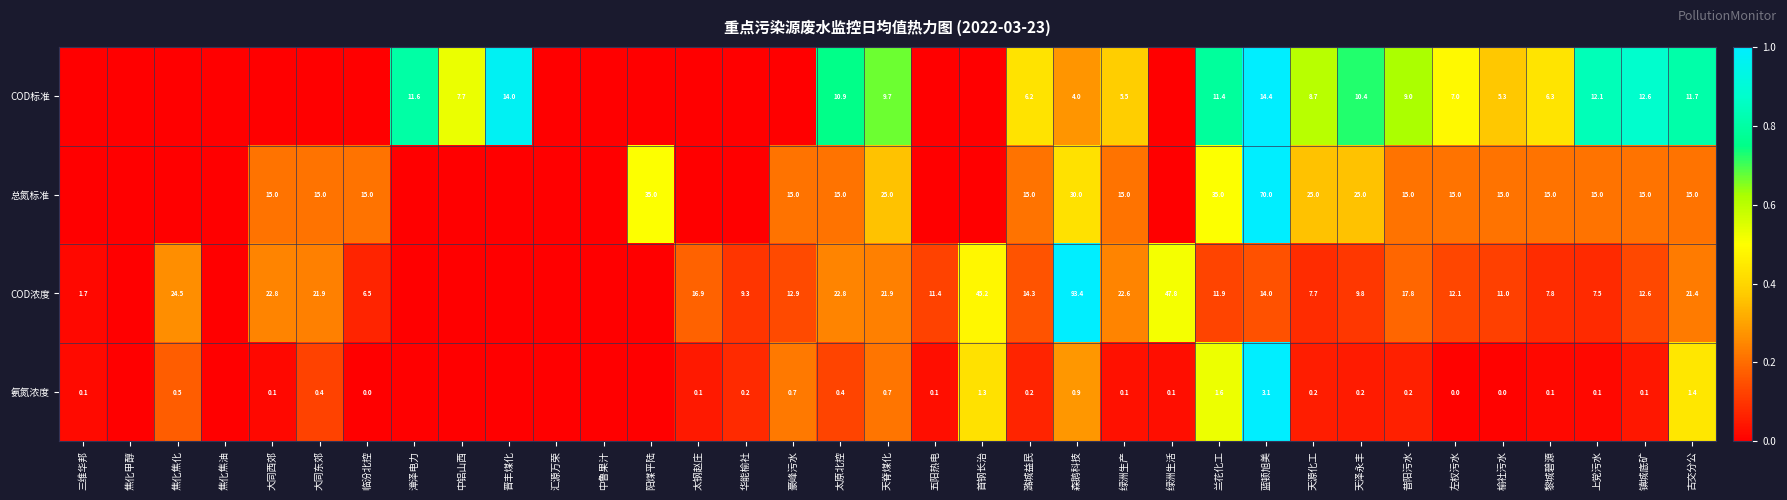

The COD标准 series shows 10.9 at 太原北控. True or false?

True